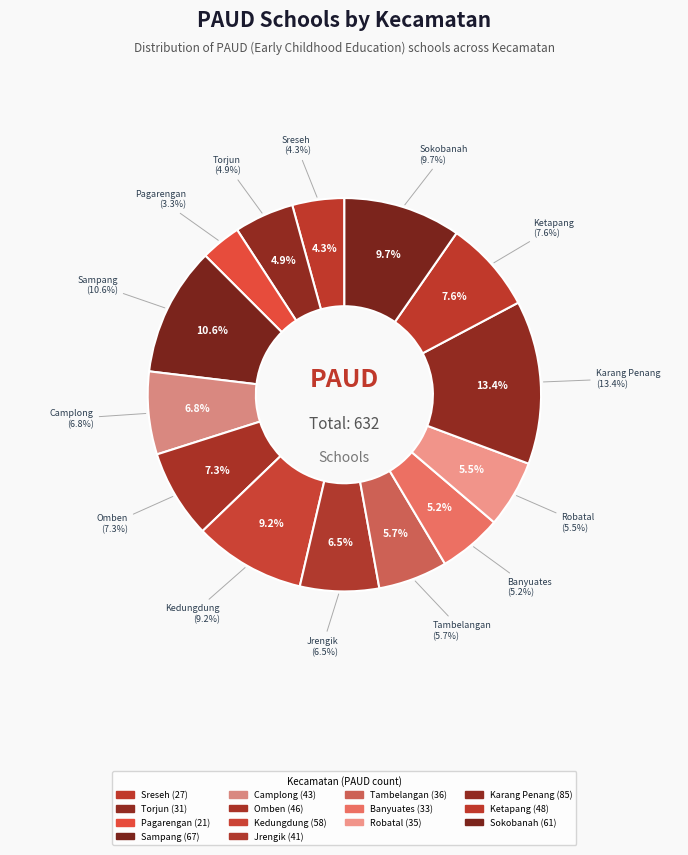

Is there a majority slice in this chart?

No